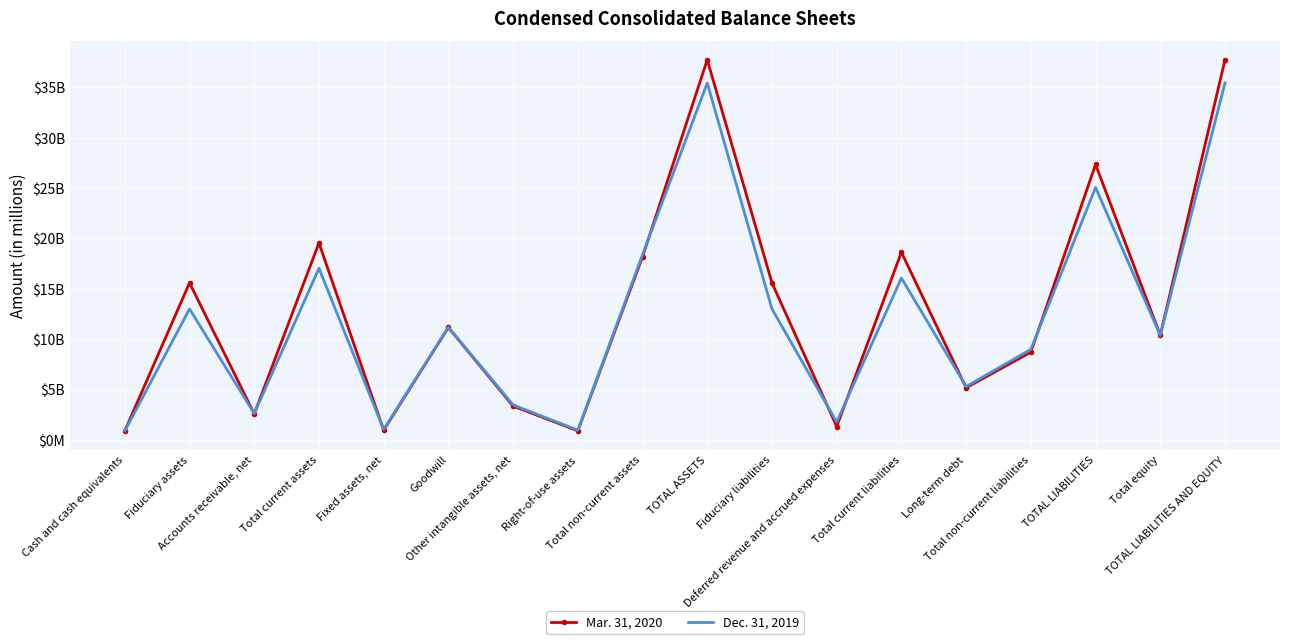

Is it true that Mar. 31, 2020 equals 8798 at Total current liabilities?

False